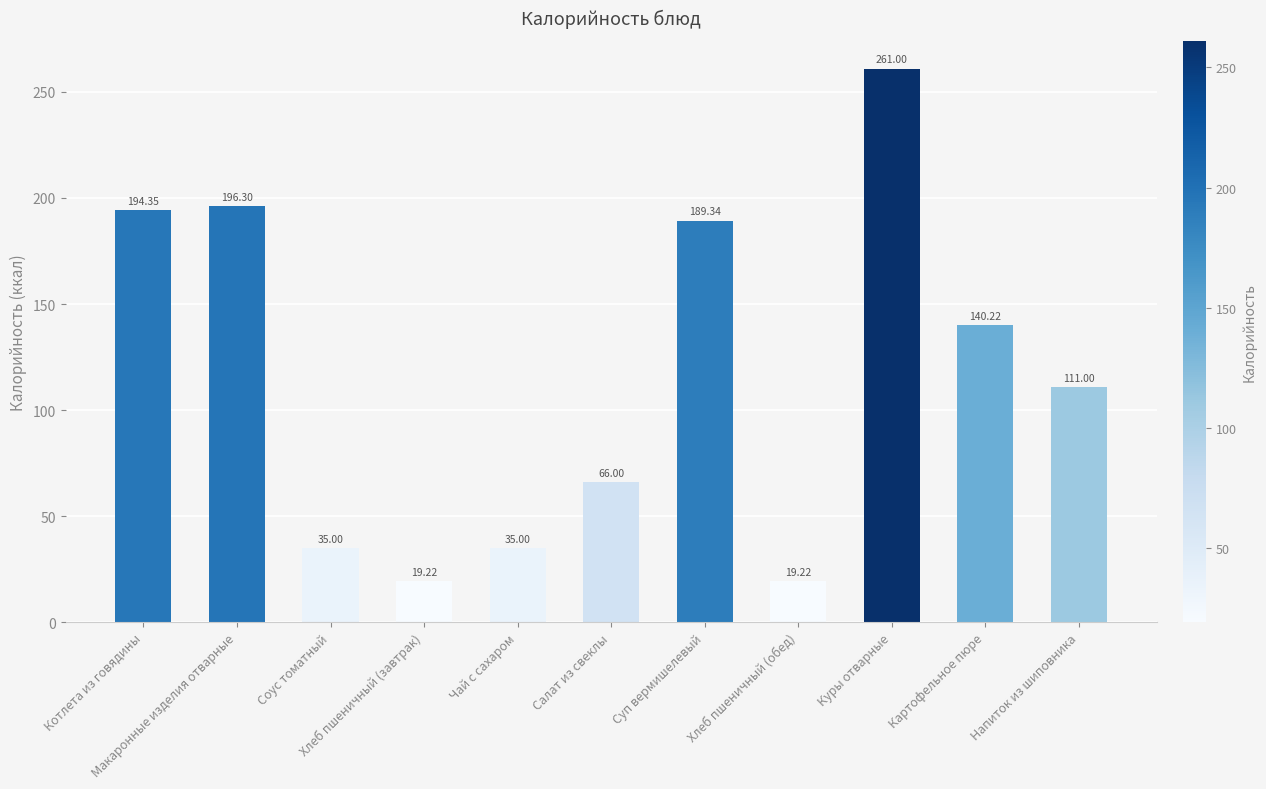

What is the difference between the second highest and second lowest values?

177.1